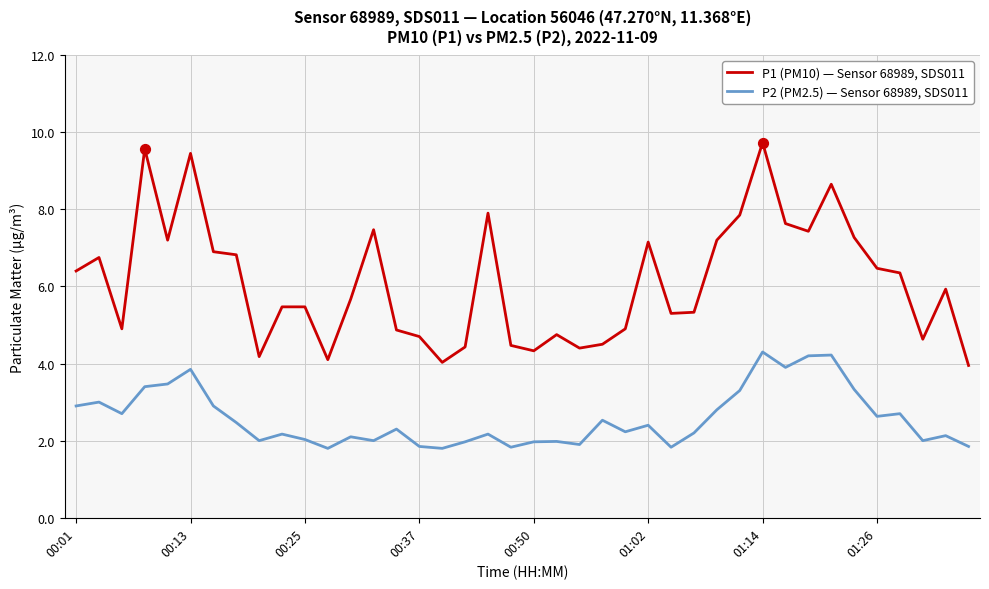

Which series has the largest total across all categories?

P1 (PM10) — Sensor 68989, SDS011